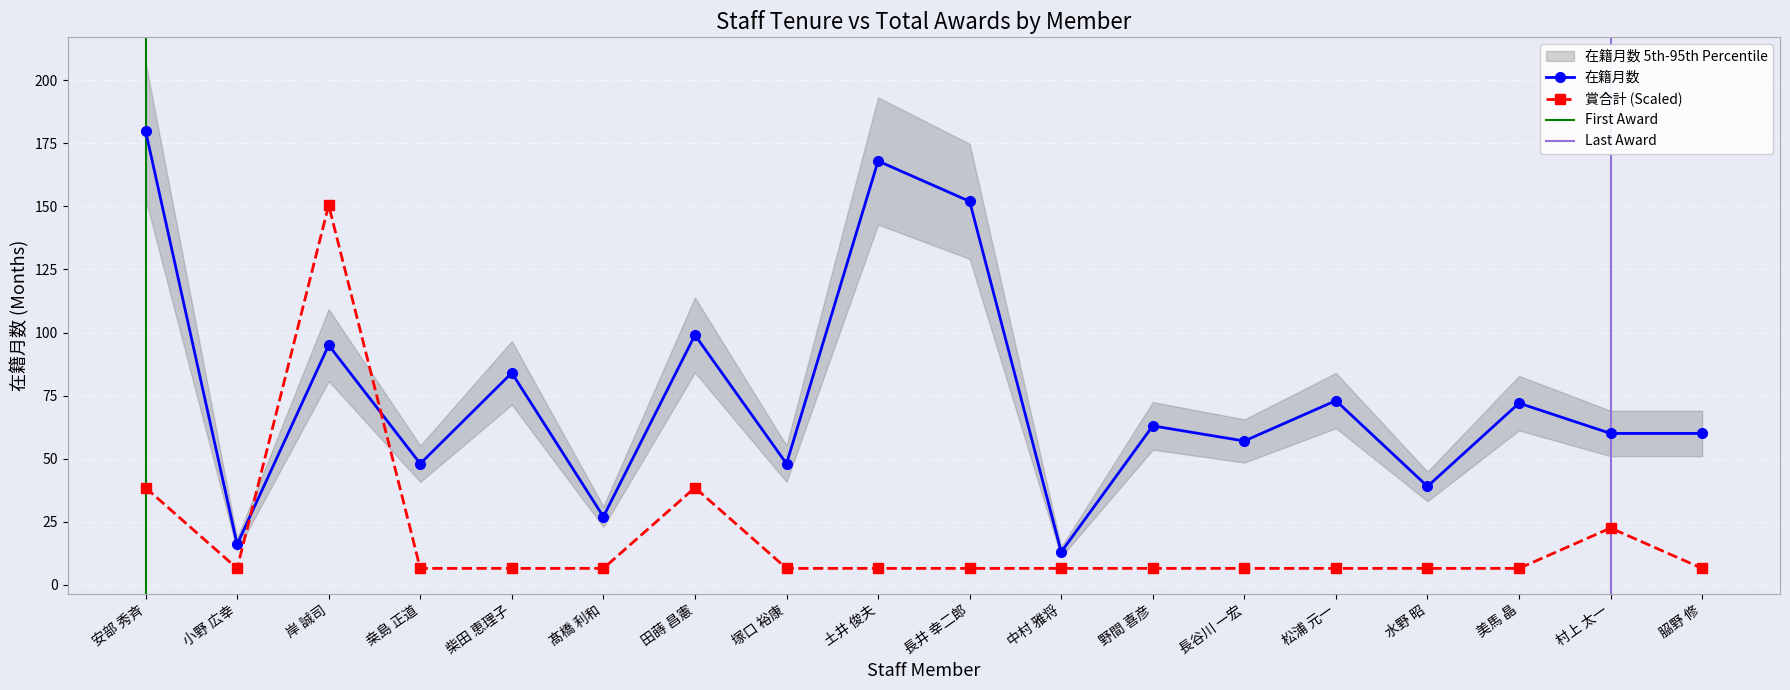

What is the label of the 12th point from the left?

野間 喜彦